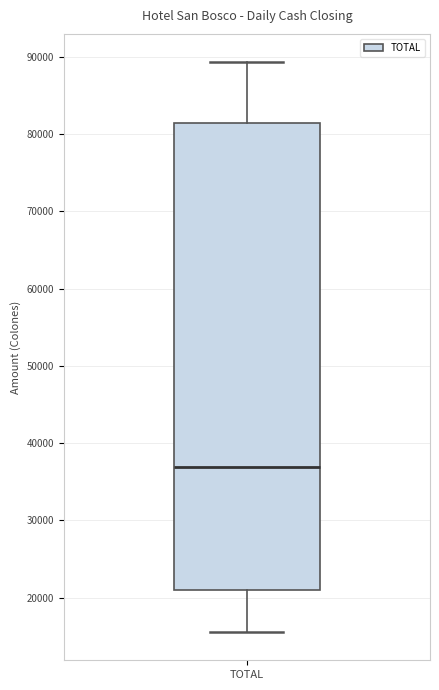

Where does the upper whisker of the box for TOTAL end on the y-axis? The values are not printed on the chart, so give them approximately, as read against the axis.

89000